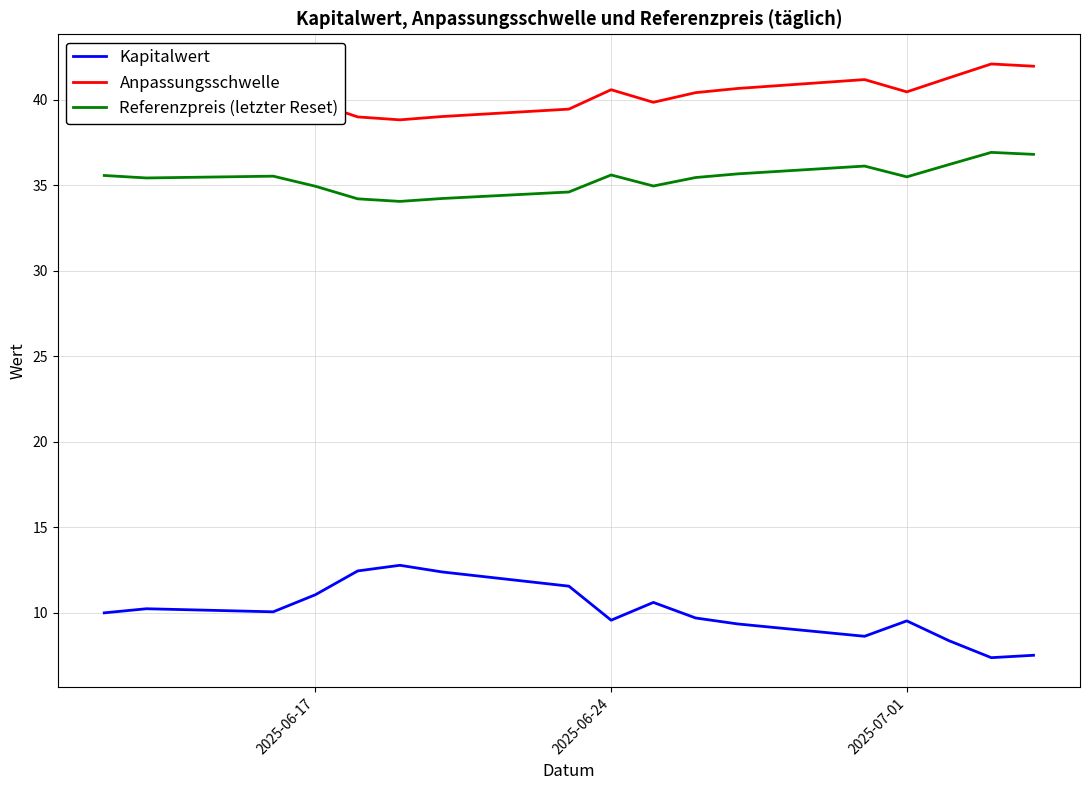

True or false: Kapitalwert and Anpassungsschwelle intersect in this chart.

False